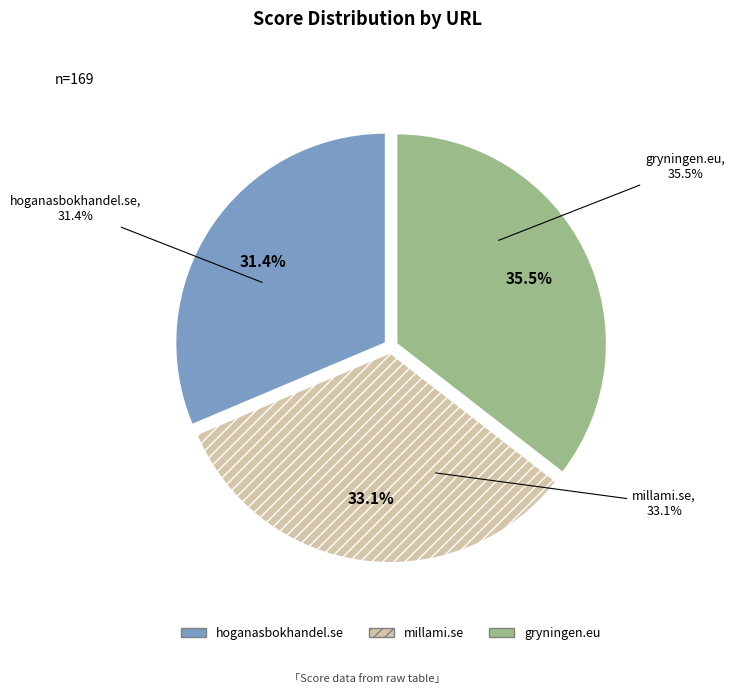

To the nearest percent, what percentage of the pie is gryningen.eu?

36%